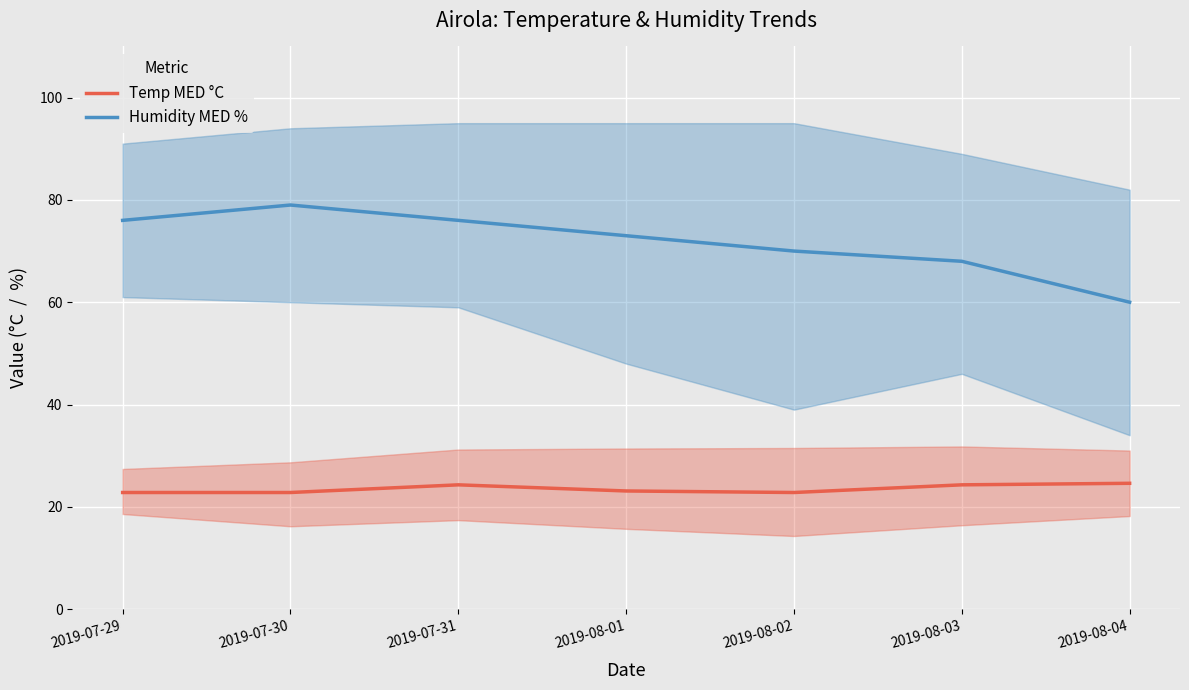

True or false: Temp MED °C has more than 0 points higher than both neighbors.

True